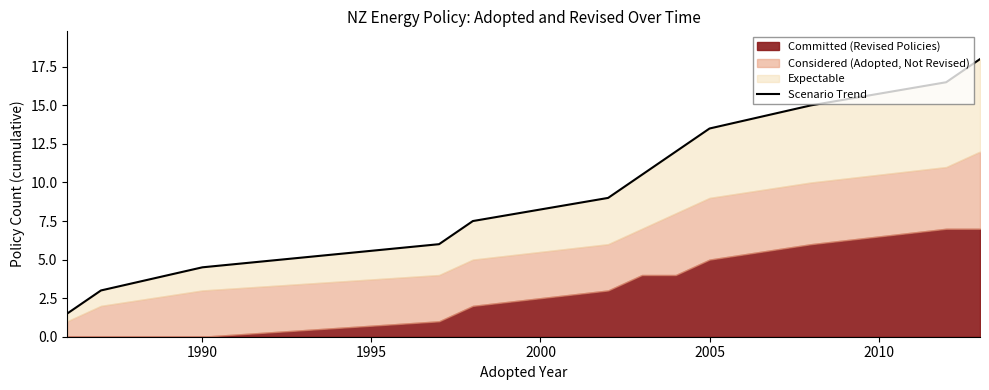

The chart shows a value of 21.6 at 10. True or false?

False